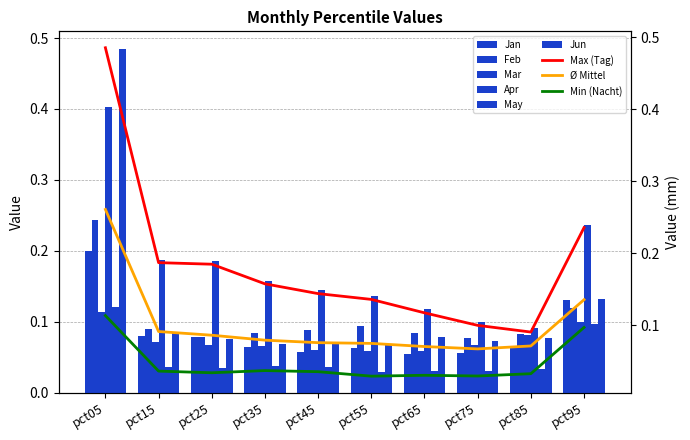

What is the sum of all May values?

0.5